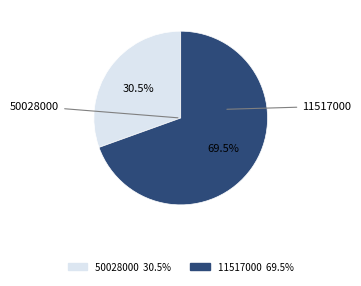

Is there a majority slice in this chart?

Yes